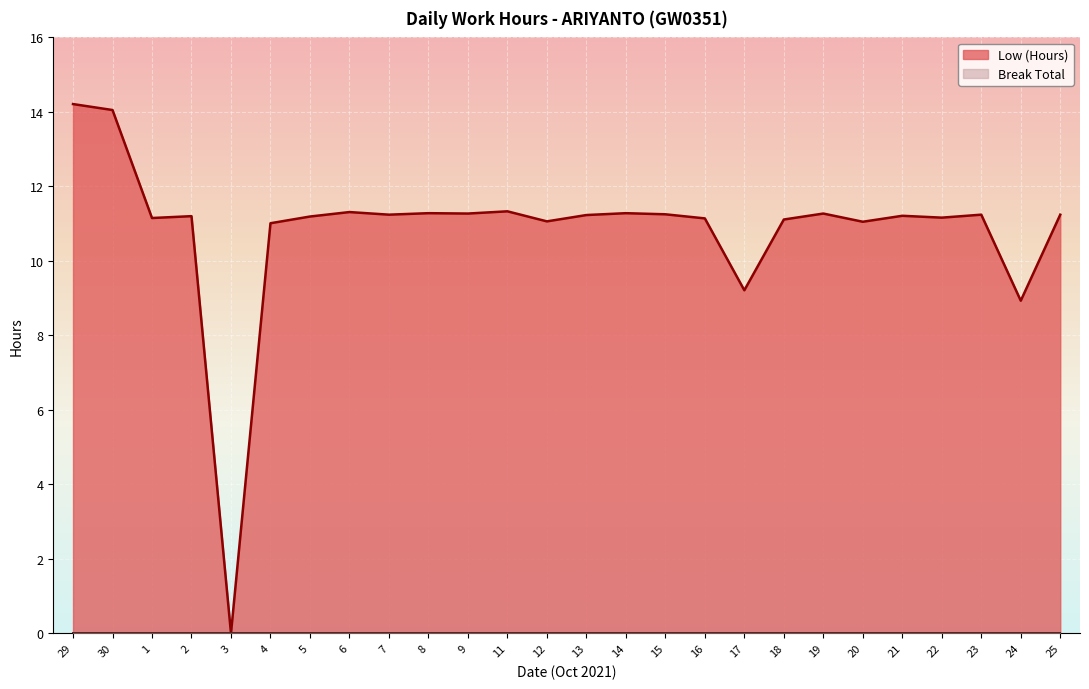

What is the sum of all values?

281.6